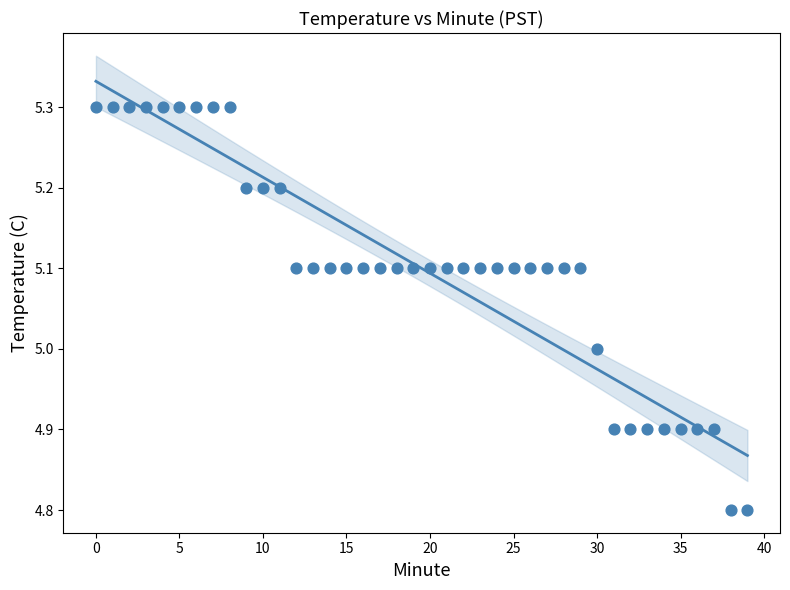

What is the range of Y values (max minus min)?

0.5